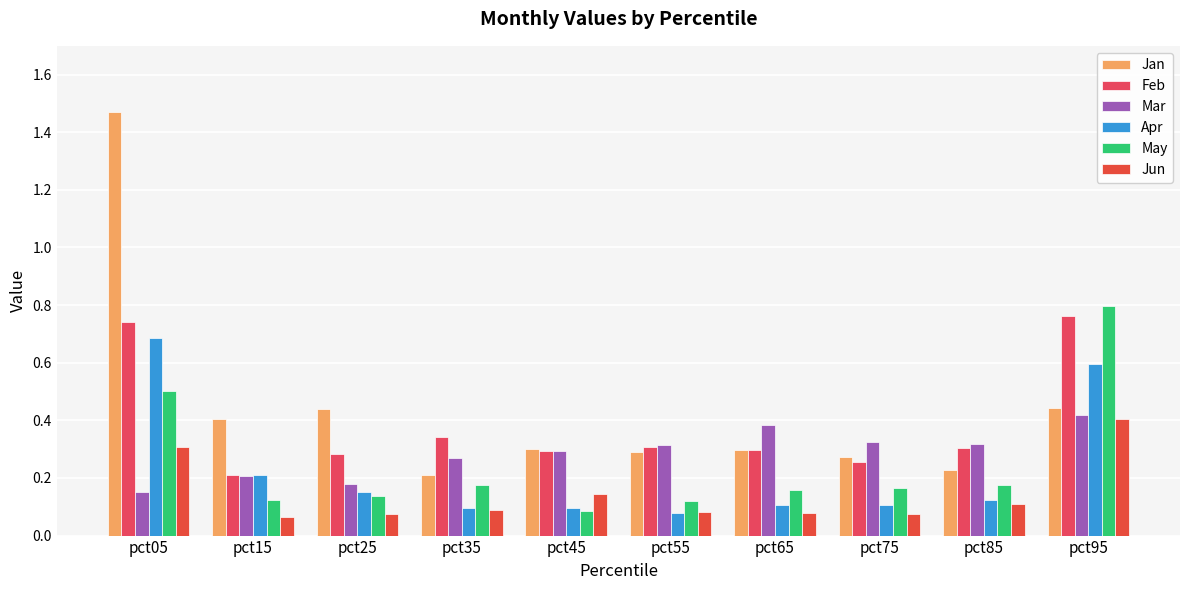

Reading right to left, extract all data points from this chart.

Jan: pct95=0.4	pct85=0.2	pct75=0.3	pct65=0.3	pct55=0.3	pct45=0.3	pct35=0.2	pct25=0.4	pct15=0.4	pct05=1.5
Feb: pct95=0.8	pct85=0.3	pct75=0.3	pct65=0.3	pct55=0.3	pct45=0.3	pct35=0.3	pct25=0.3	pct15=0.2	pct05=0.7
Mar: pct95=0.4	pct85=0.3	pct75=0.3	pct65=0.4	pct55=0.3	pct45=0.3	pct35=0.3	pct25=0.2	pct15=0.2	pct05=0.2
Apr: pct95=0.6	pct85=0.1	pct75=0.1	pct65=0.1	pct55=0.1	pct45=0.1	pct35=0.1	pct25=0.2	pct15=0.2	pct05=0.7
May: pct95=0.8	pct85=0.2	pct75=0.2	pct65=0.2	pct55=0.1	pct45=0.1	pct35=0.2	pct25=0.1	pct15=0.1	pct05=0.5
Jun: pct95=0.4	pct85=0.1	pct75=0.1	pct65=0.1	pct55=0.1	pct45=0.1	pct35=0.1	pct25=0.1	pct15=0.1	pct05=0.3